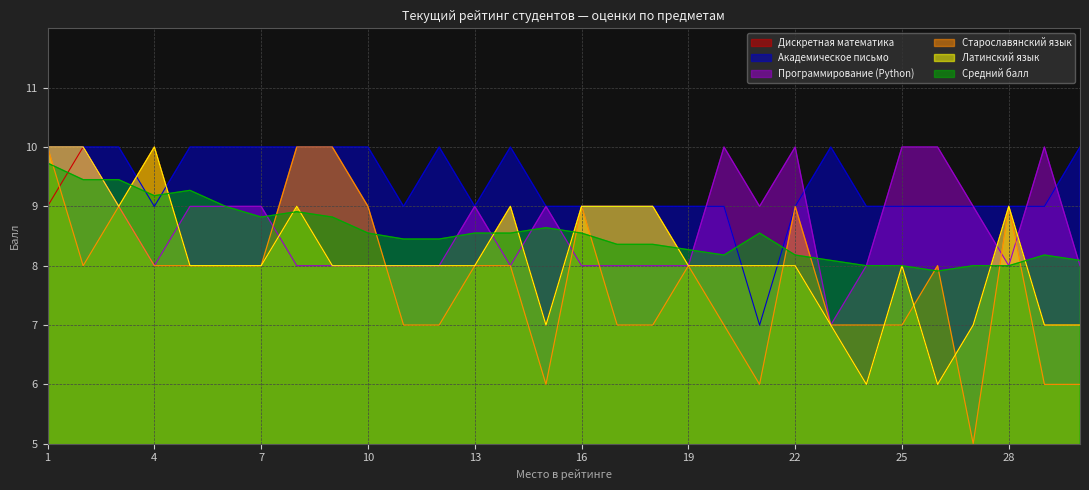

At 29, list the series in order from smallest to largest.

Старославянский язык, Дискретная математика, Латинский язык, Средний балл, Академическое письмо, Программирование (Python)